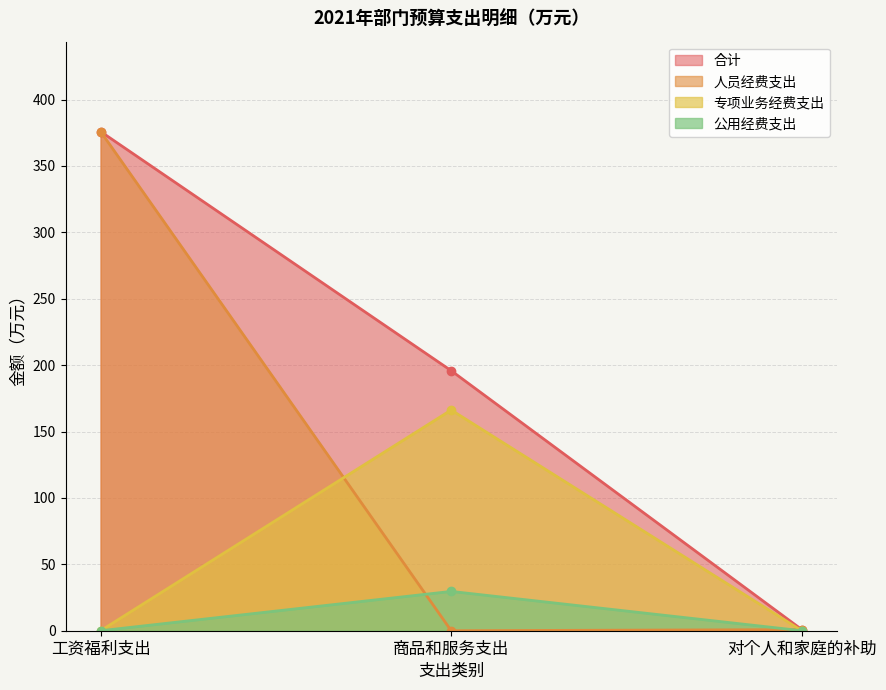

Does the chart have visible grid lines?

Yes